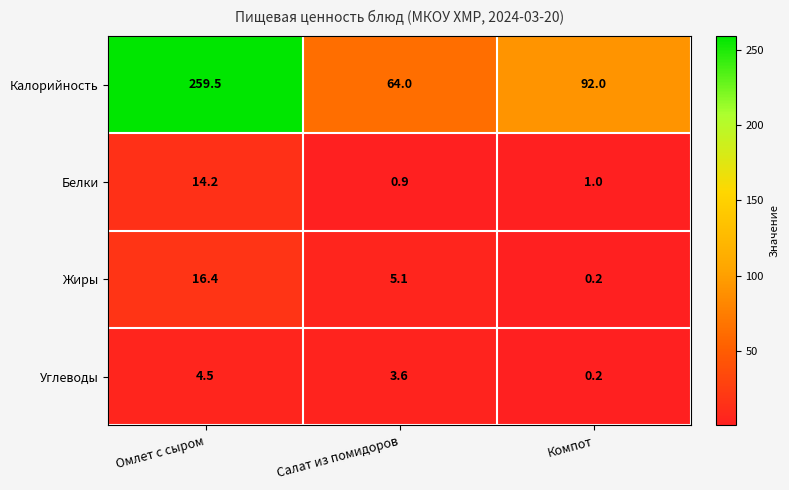

What is the spread (max minus min) of values at Компот?

91.8